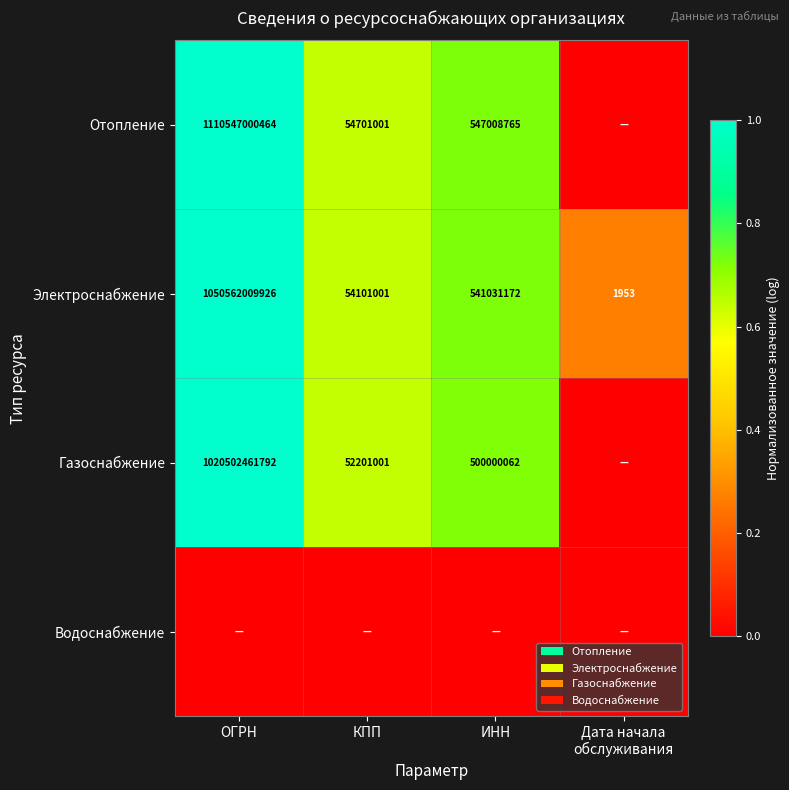

What is the difference between the Электроснабжение values at ИНН and ОГРН?

1050020978754